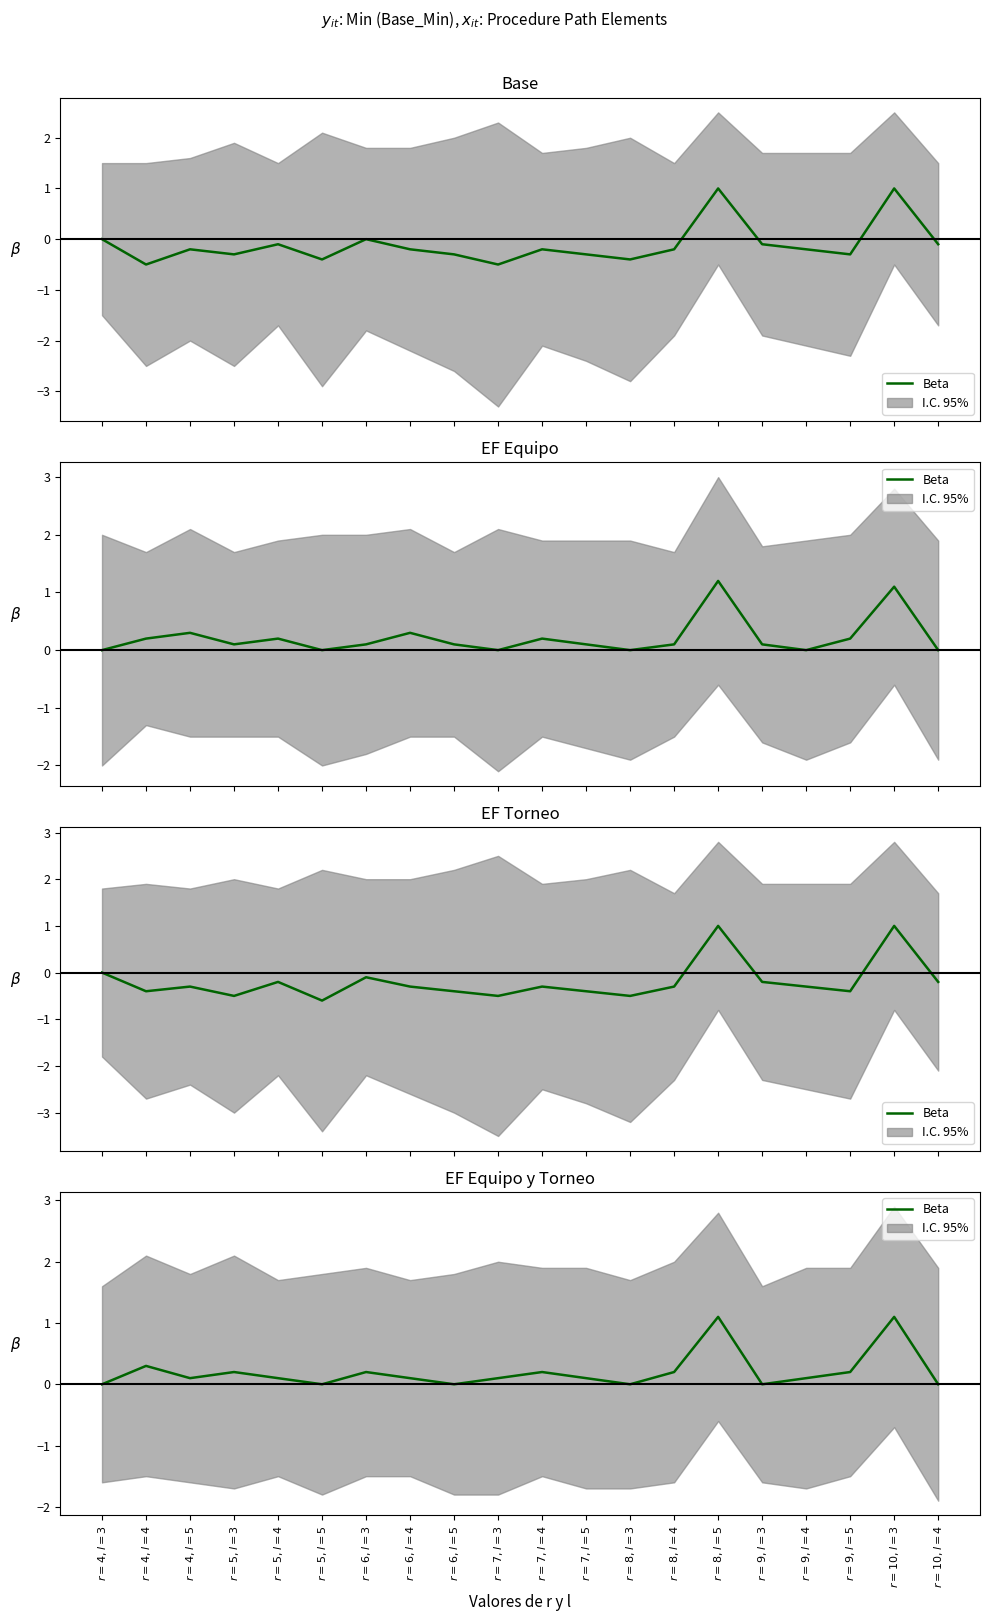

What is the label of the 12th point from the left?

$r=7, l=5$